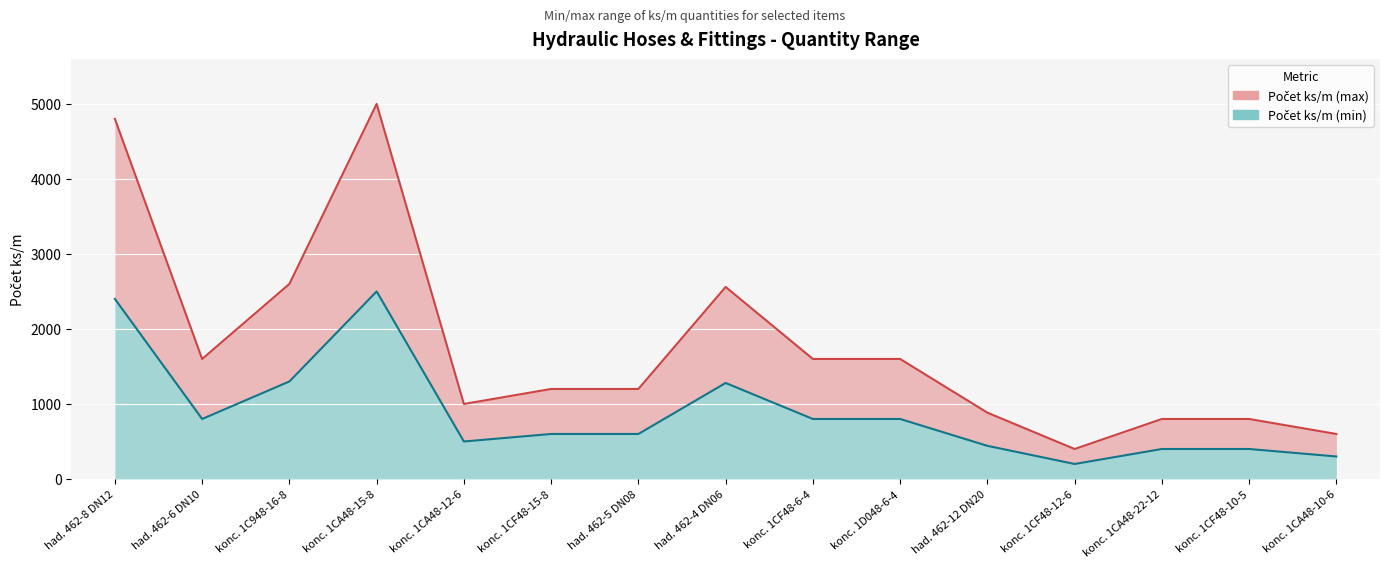

What is the label of the 5th point from the left?

konc. 1CA48-12-6